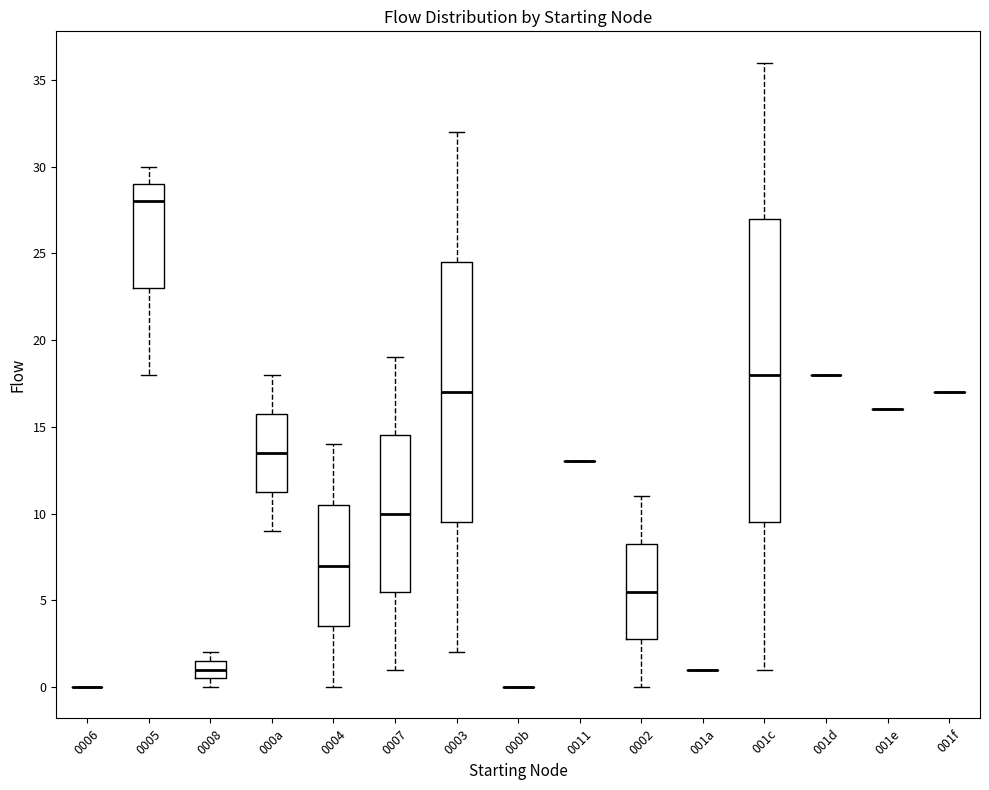

Reading left to right, read every box against the y-axis: the position of its median line, the range the box covers, and the ends of its whiskers. The values are not printed on the chart, so give them approximately, as read against the axis.

0006: box collapsed to a line at 0.0, whiskers 0.0 to 0.0
0005: median 28.0, box 23.0 to 29.0, whiskers 18.0 to 30.0
0008: median 1.0, box 0.5 to 1.5, whiskers 0.0 to 2.0
000a: median 13.5, box 11.5 to 16.0, whiskers 9.0 to 18.0
0004: median 7.0, box 3.5 to 10.5, whiskers 0.0 to 14.0
0007: median 10.0, box 5.5 to 14.5, whiskers 1.0 to 19.0
0003: median 17.0, box 9.5 to 24.5, whiskers 2.0 to 32.0
000b: box collapsed to a line at 0.0, whiskers 0.0 to 0.0
0011: box collapsed to a line at 13.0, whiskers 13.0 to 13.0
0002: median 5.5, box 3.0 to 8.5, whiskers 0.0 to 11.0
001a: box collapsed to a line at 1.0, whiskers 1.0 to 1.0
001c: median 18.0, box 9.5 to 27.0, whiskers 1.0 to 36.0
001d: box collapsed to a line at 18.0, whiskers 18.0 to 18.0
001e: box collapsed to a line at 16.0, whiskers 16.0 to 16.0
001f: box collapsed to a line at 17.0, whiskers 17.0 to 17.0